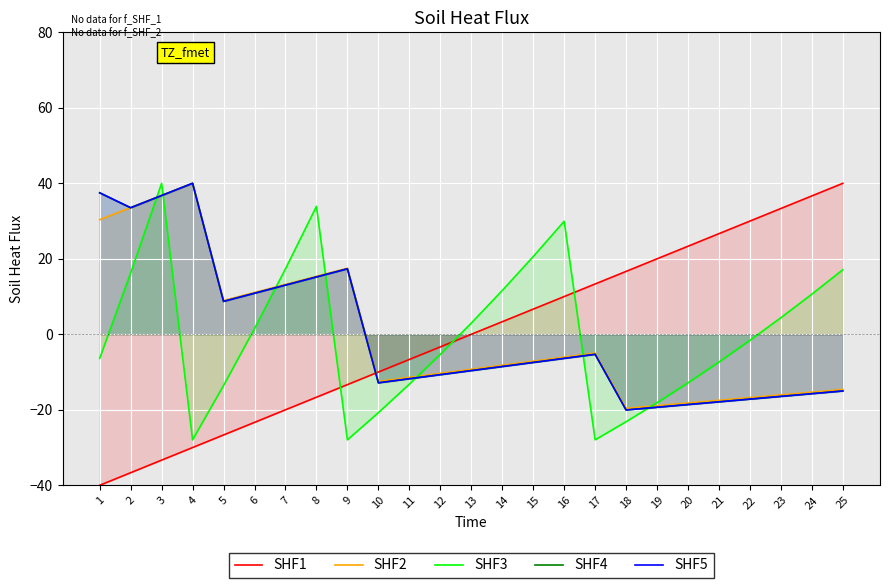

What is the maximum value for SHF4?

40.0